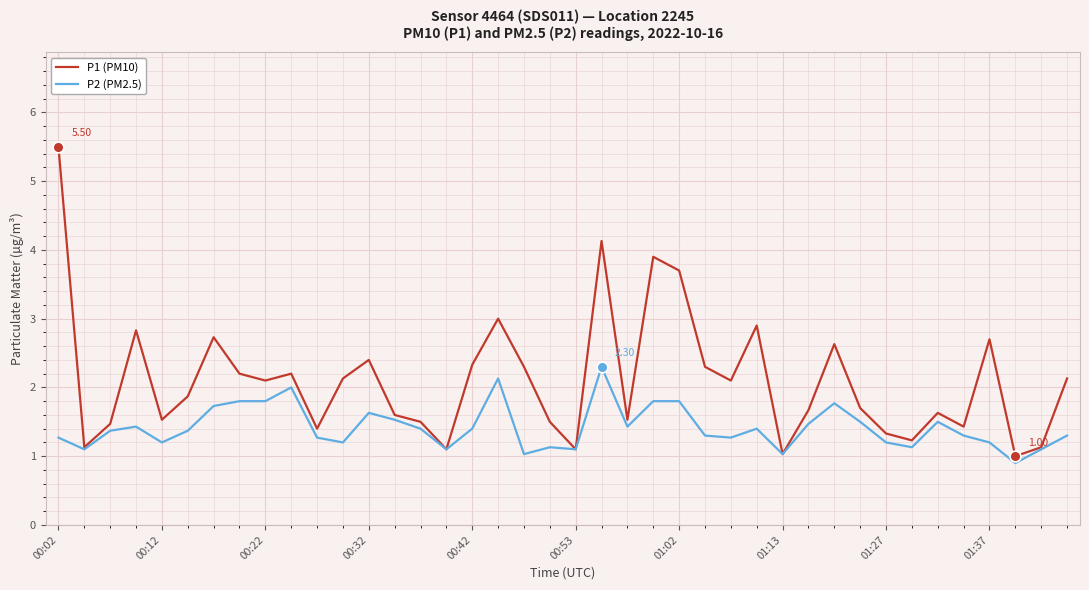

What are all the series names shown in the legend?

P1 (PM10), P2 (PM2.5)